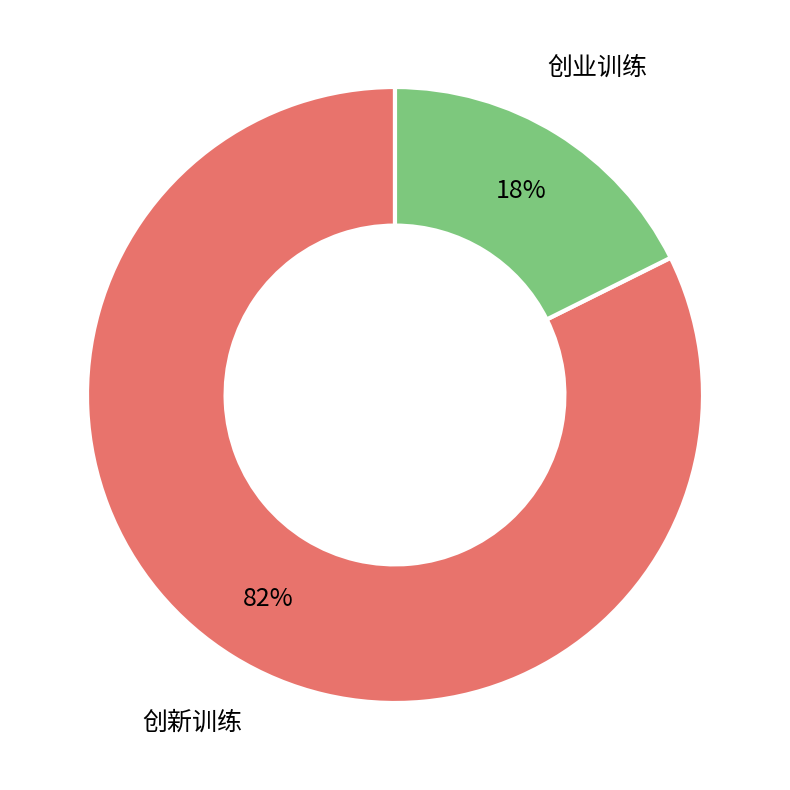

Is there a majority slice in this chart?

Yes